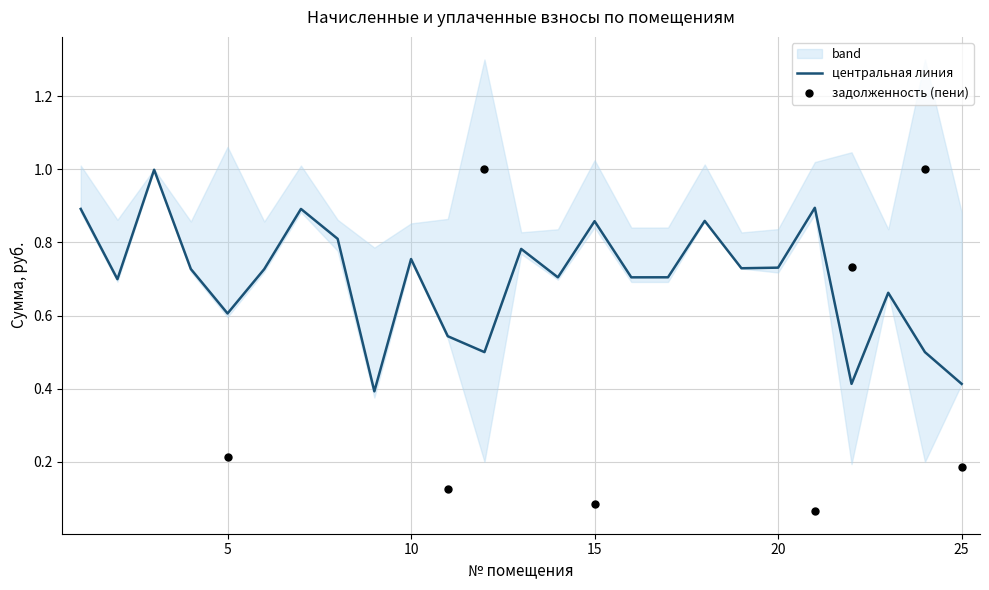

Which series has the largest total across all categories?

центральная линия